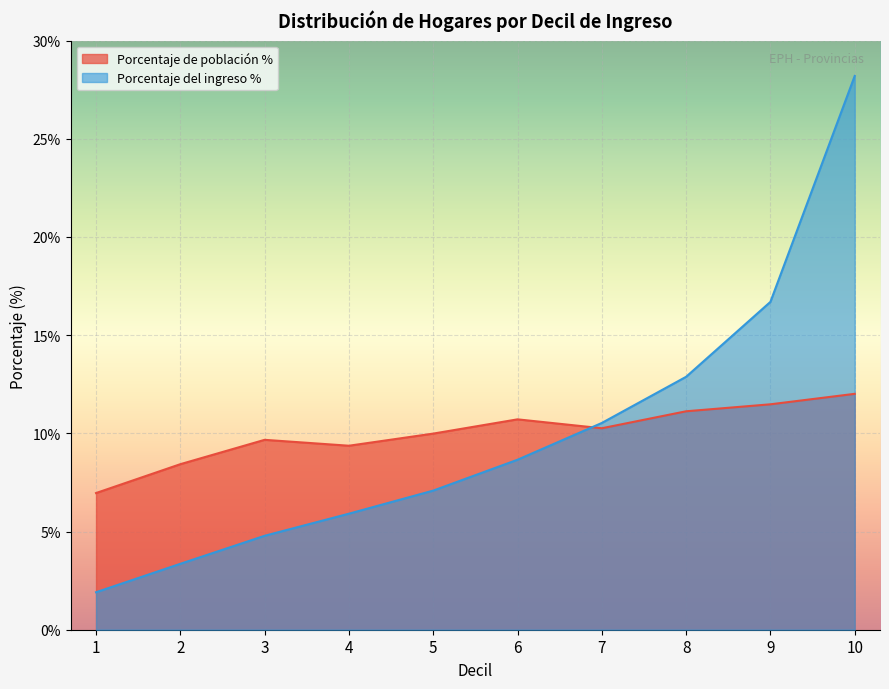

Which has a higher value, 7 or 9?

9